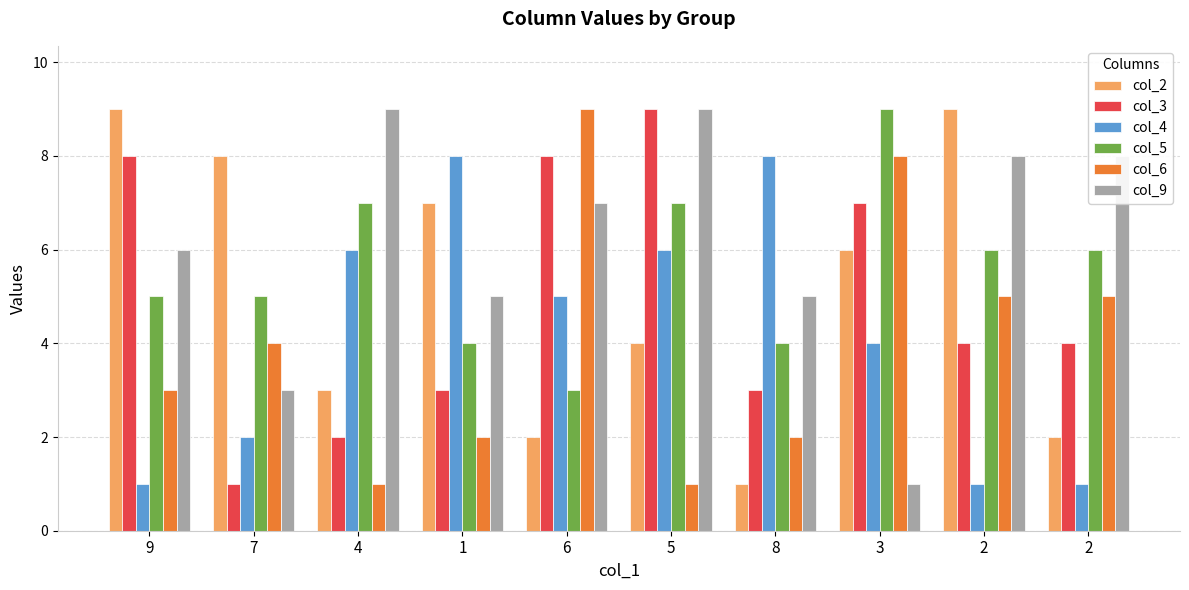

Does the chart contain stacked bars?

No